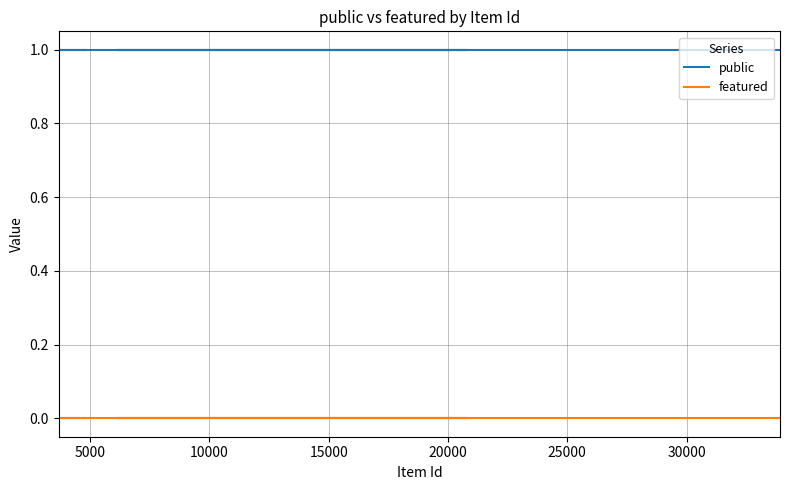

True or false: featured and public cross at least once.

False